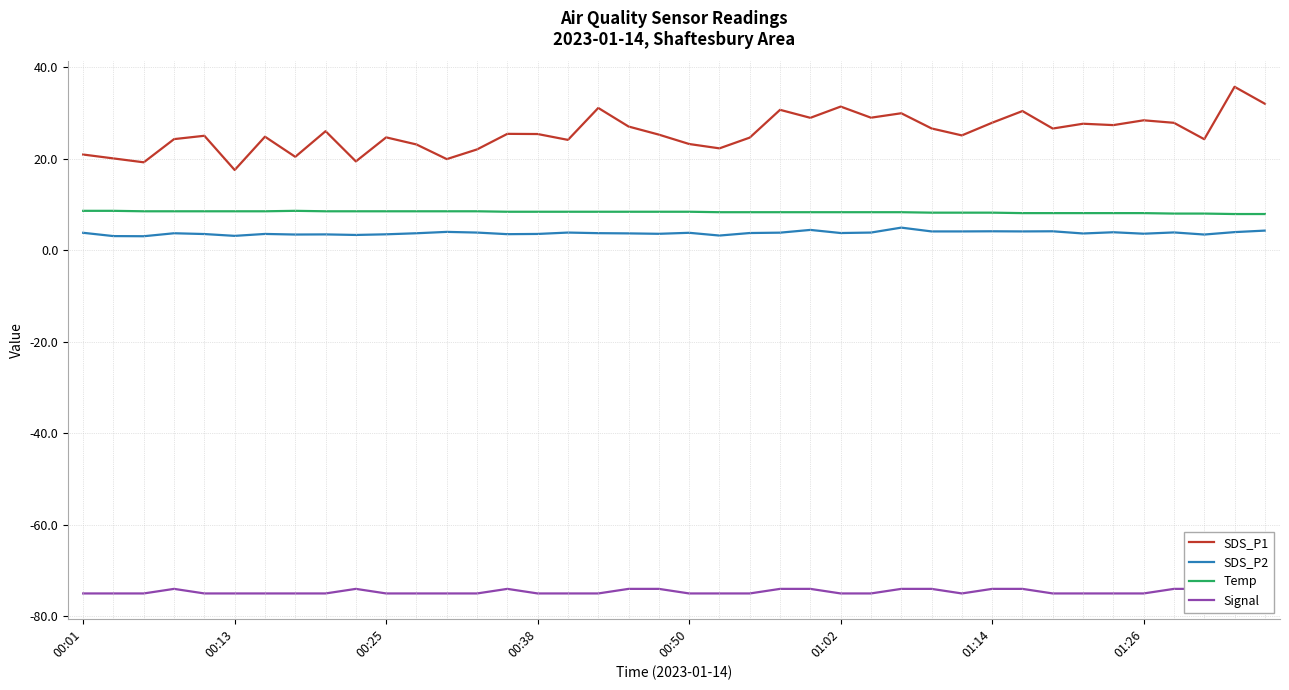

True or false: Temp has more than 0 interior local peaks.

True